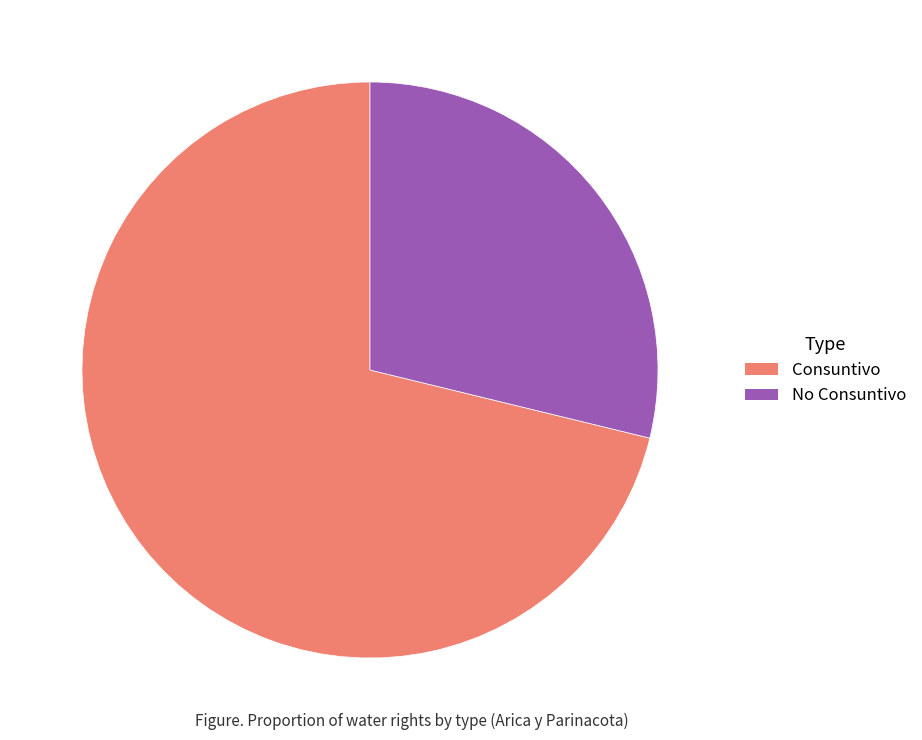

Which category has the biggest portion of the pie?

Consuntivo